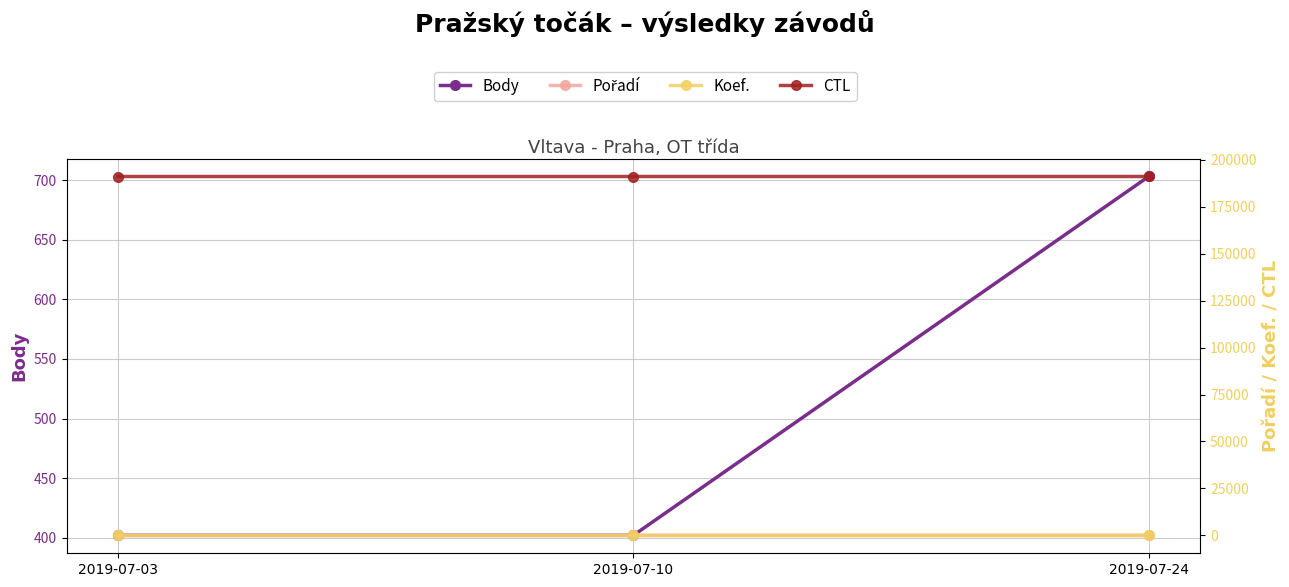

How many lines are shown in the chart?

4